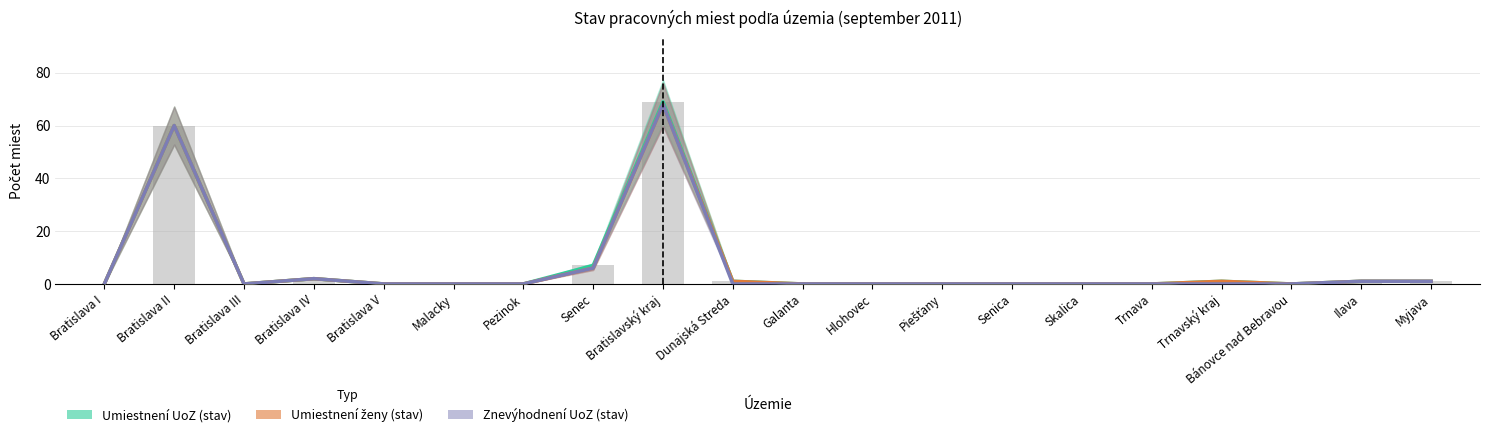

Which series has the widest spread of values?

Umiestnení UoZ (stav)